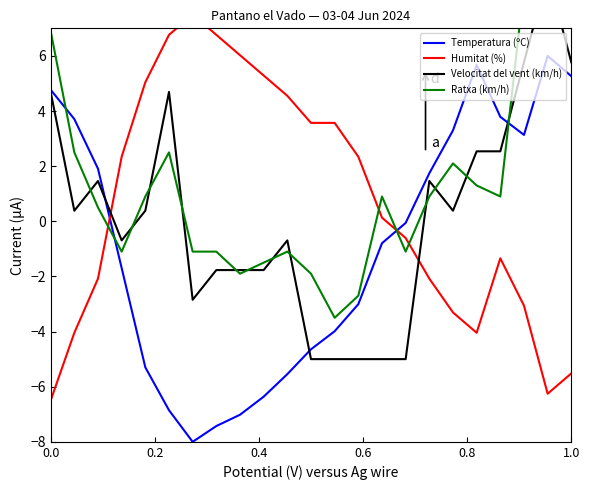

What is the highest value of the Temperatura (ºC) series?

6.0